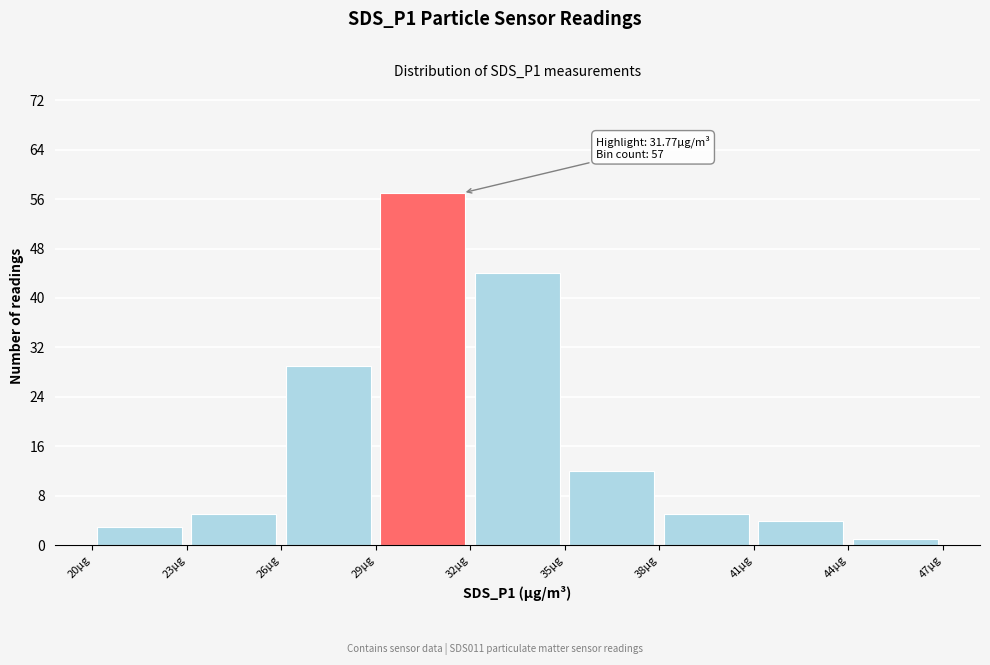

Over which range of the x-axis is the bar tallest?

29 to 32